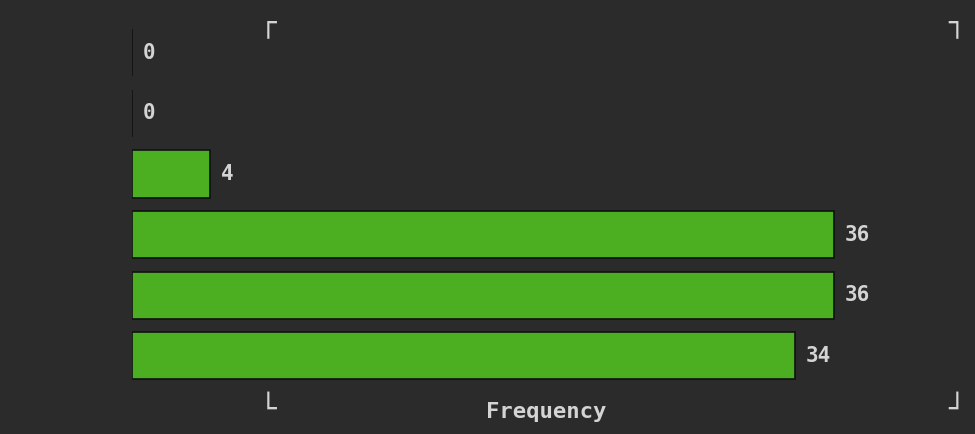

Reading top to bottom, what are all the values shown in this chart?

[0.0, 1.0)=0	[1.0, 2.0)=0	[2.0, 3.0)=4	[3.0, 4.0)=36	[4.0, 5.0)=36	[5.0, 6.0)=34